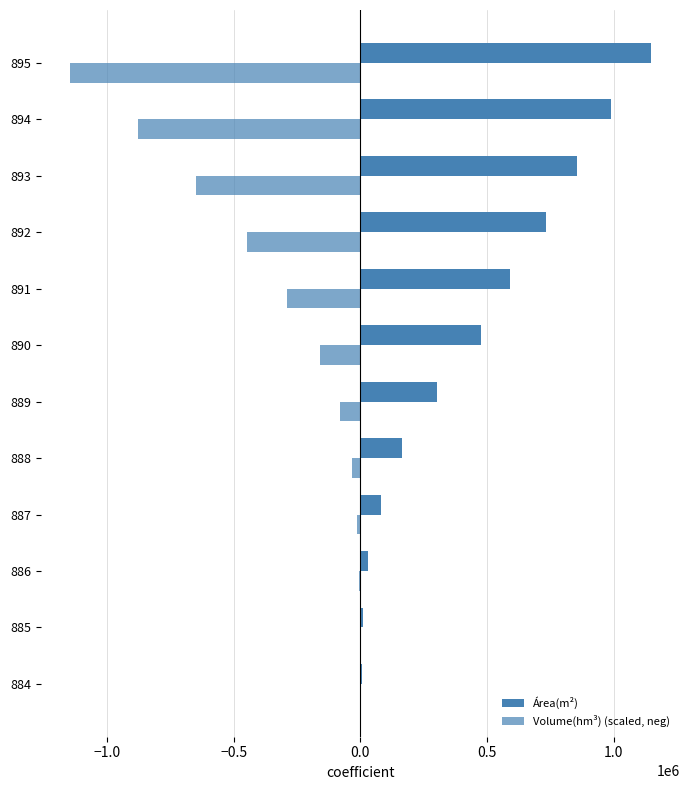

What is the difference between the maximum and second lowest values in the Volume(hm³) (scaled, neg) series?

878461.8